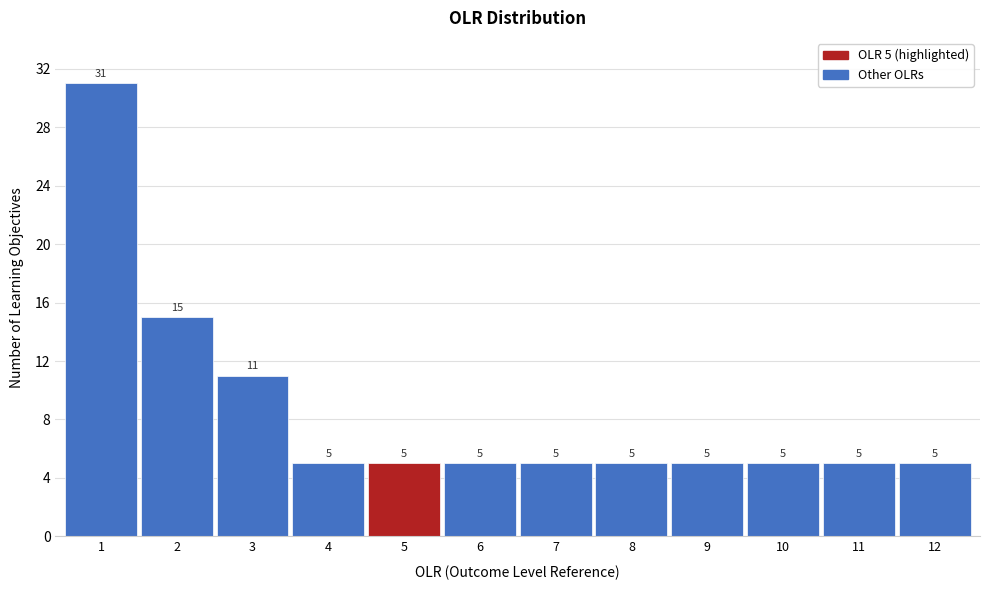

Over which range of the x-axis is the bar tallest?

0.5 to 1.5